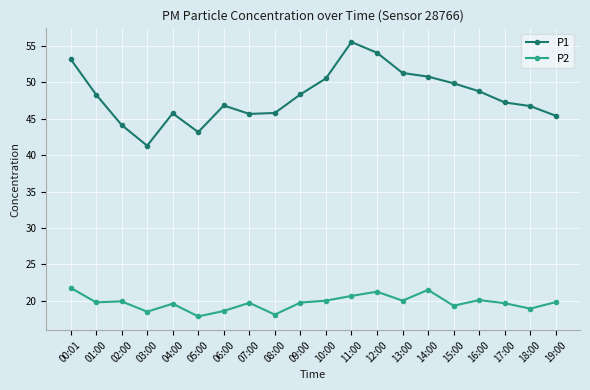

True or false: P2 and P1 cross at least once.

False